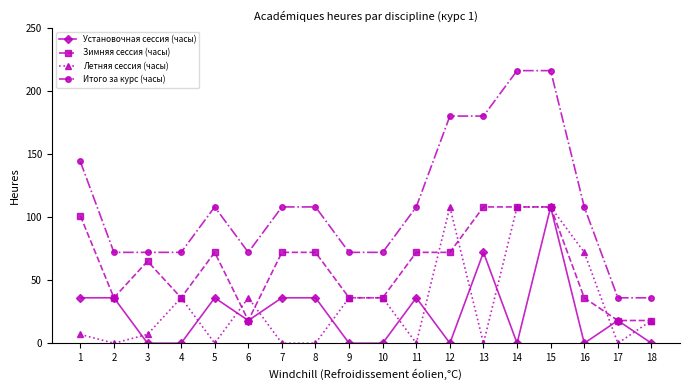

Reading right to left, list all the values displayed in this chart.

Установочная сессия (часы): 18=0	17=18	16=0	15=108	14=0	13=72	12=0	11=36	10=0	9=0	8=36	7=36	6=18	5=36	4=0	3=0	2=36	1=36
Зимняя сессия (часы): 18=18	17=18	16=36	15=108	14=108	13=108	12=72	11=72	10=36	9=36	8=72	7=72	6=18	5=72	4=36	3=65	2=36	1=101
Летняя сессия (часы): 18=18	17=0	16=72	15=108	14=108	13=0	12=108	11=0	10=36	9=36	8=0	7=0	6=36	5=0	4=36	3=7	2=0	1=7
Итого за курс (часы): 18=36	17=36	16=108	15=216	14=216	13=180	12=180	11=108	10=72	9=72	8=108	7=108	6=72	5=108	4=72	3=72	2=72	1=144